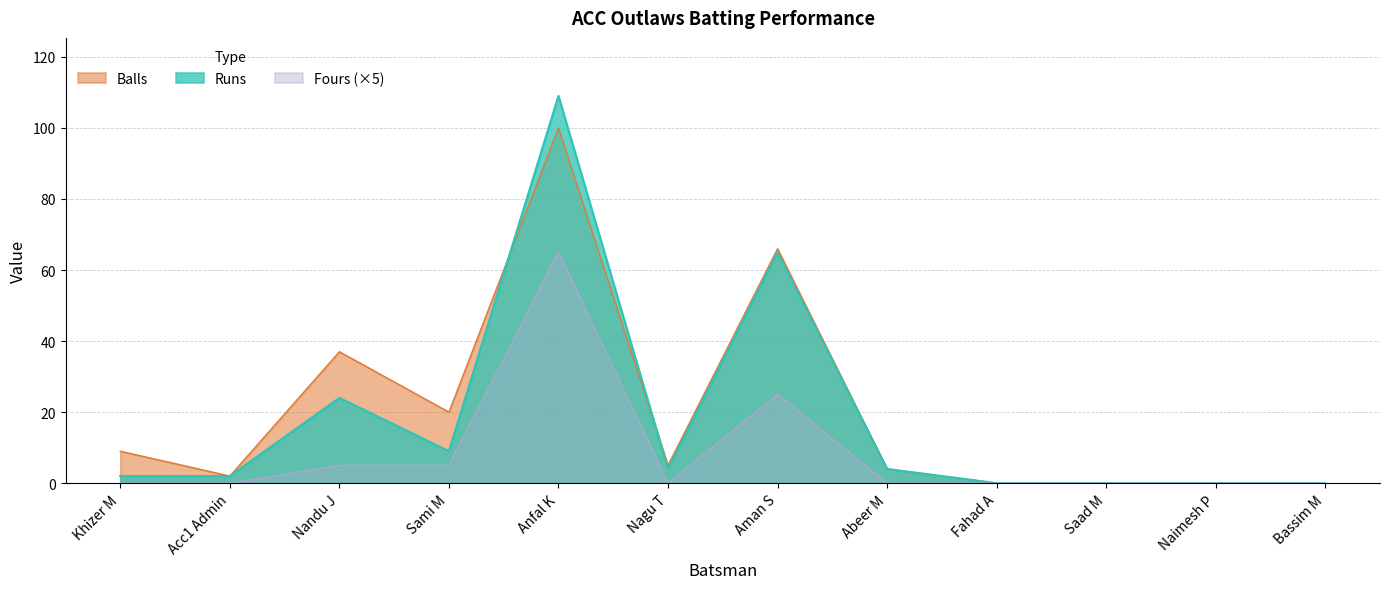

Reading left to right, transcribe all the data shown in this chart.

Runs: Khizer M=2	Acc1 Admin=2	Nandu J=24	Sami M=9	Anfal K=109	Nagu T=4	Aman S=65	Abeer M=4	Fahad A=0	Saad M=0	Naimesh P=0	Bassim M=0
Balls: Khizer M=9	Acc1 Admin=2	Nandu J=37	Sami M=20	Anfal K=100	Nagu T=5	Aman S=66	Abeer M=4	Fahad A=0	Saad M=0	Naimesh P=0	Bassim M=0
Fours: Khizer M=0	Acc1 Admin=0	Nandu J=5	Sami M=5	Anfal K=65	Nagu T=0	Aman S=25	Abeer M=0	Fahad A=0	Saad M=0	Naimesh P=0	Bassim M=0